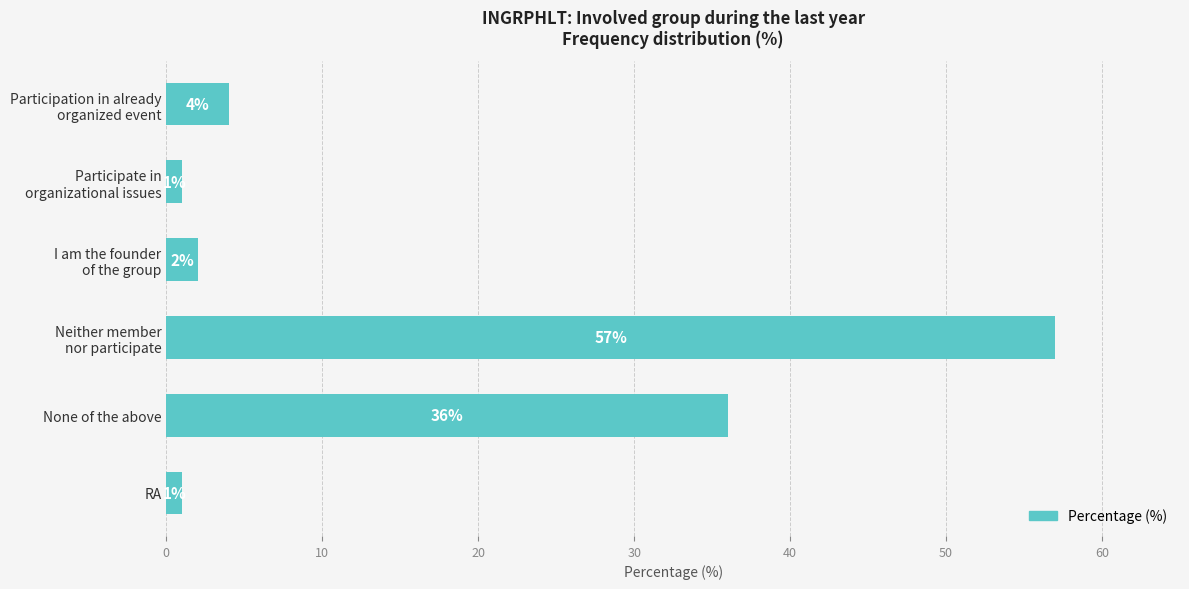

What is the greatest value displayed?

57